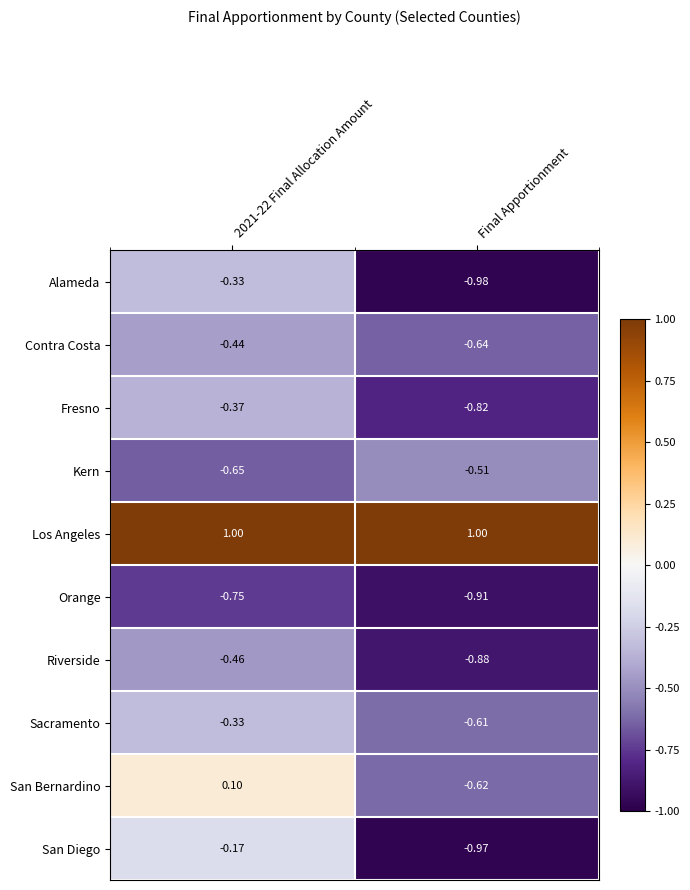

At Final Apportionment, list the series in order from smallest to largest.

Alameda, San Diego, Orange, Riverside, Fresno, Contra Costa, San Bernardino, Sacramento, Kern, Los Angeles